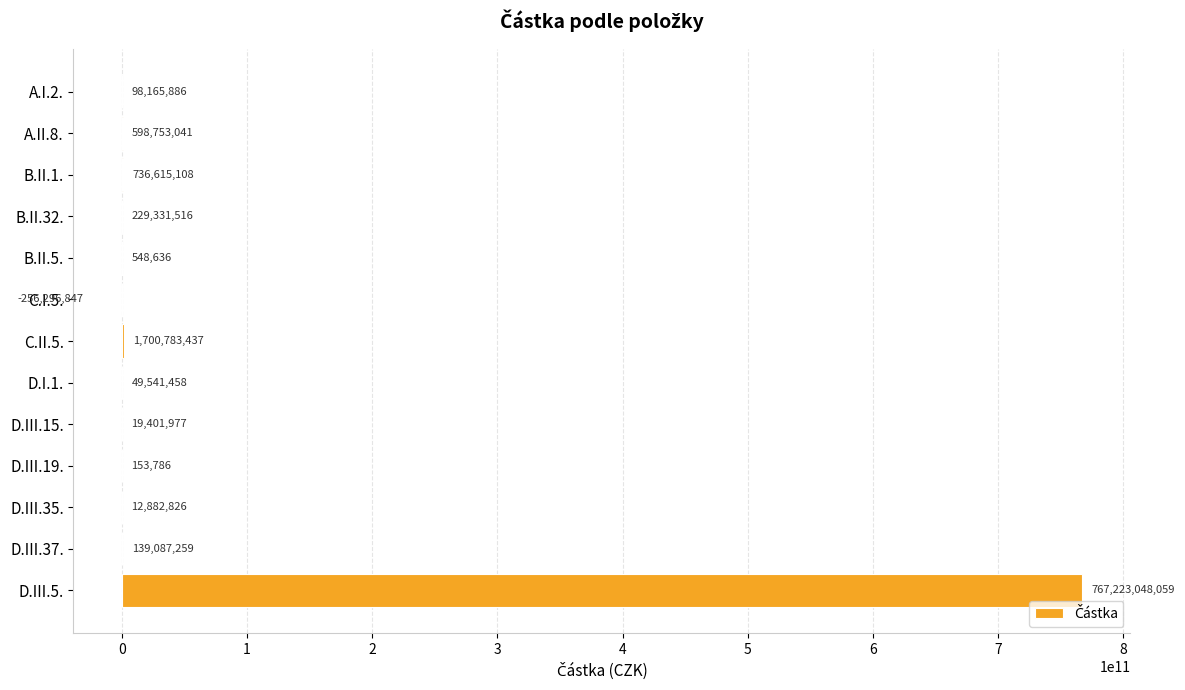

At which label is the value closest to 383483375606?

C.II.5.